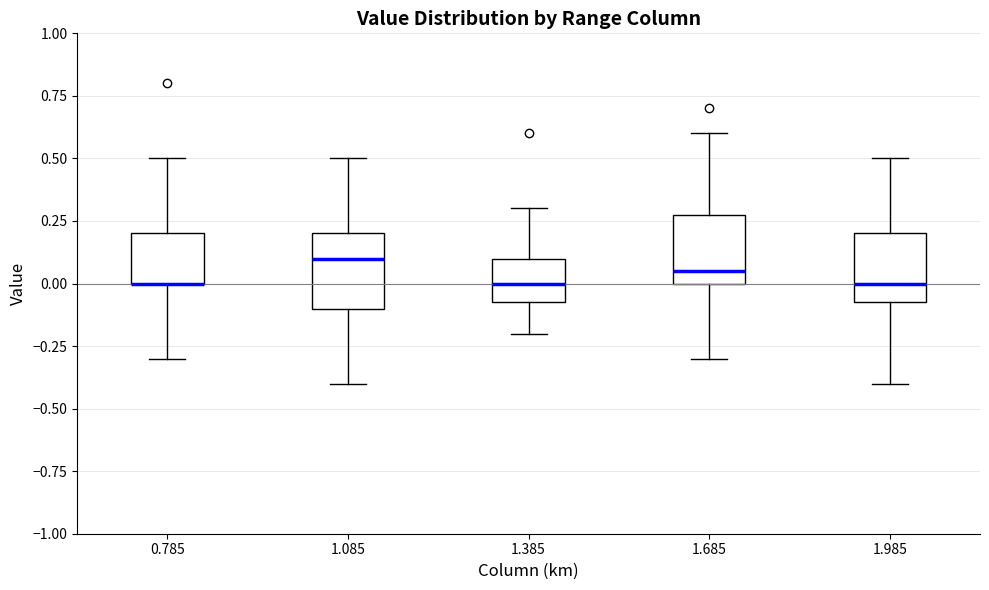

Reading left to right, read every box against the y-axis: the position of its median line, the range the box covers, and the ends of its whiskers. The values are not printed on the chart, so give them approximately, as read against the axis.

0.785: median 0.00 (drawn on the box's lower edge), box 0.00 to 0.20, whiskers -0.30 to 0.50
1.085: median 0.10, box -0.10 to 0.20, whiskers -0.40 to 0.50
1.385: median 0.00, box -0.05 to 0.10, whiskers -0.20 to 0.30
1.685: median 0.05, box 0.00 to 0.30, whiskers -0.30 to 0.60
1.985: median 0.00, box -0.05 to 0.20, whiskers -0.40 to 0.50